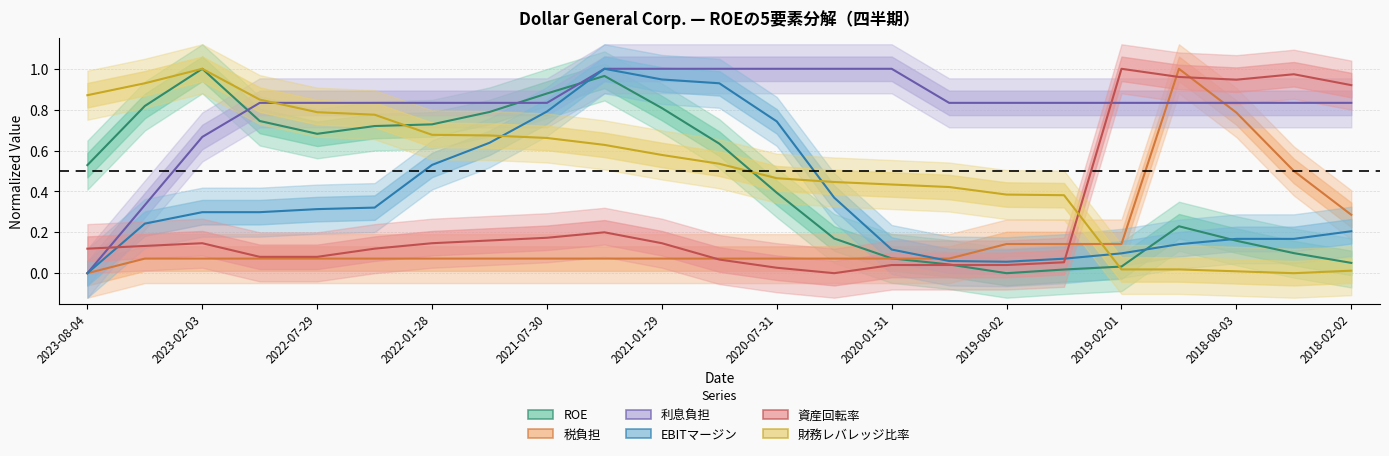

What is the total value across all series at 2021-10-29?

3.2